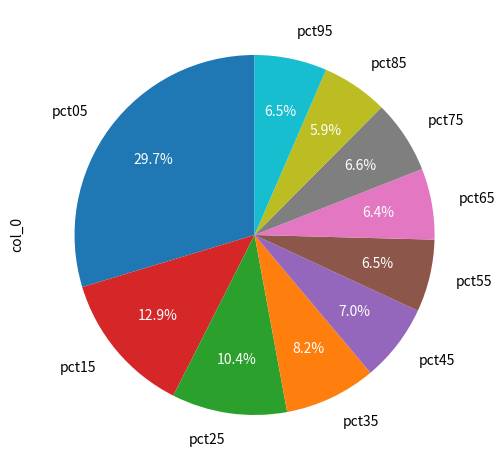

Count the number of slices in the pie.

10